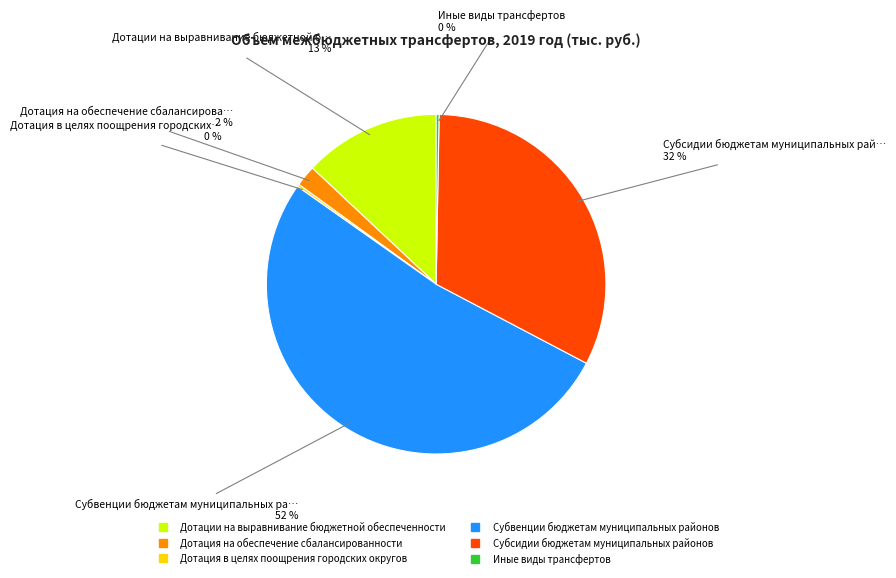

To the nearest percent, what is the average slice percentage?

17%